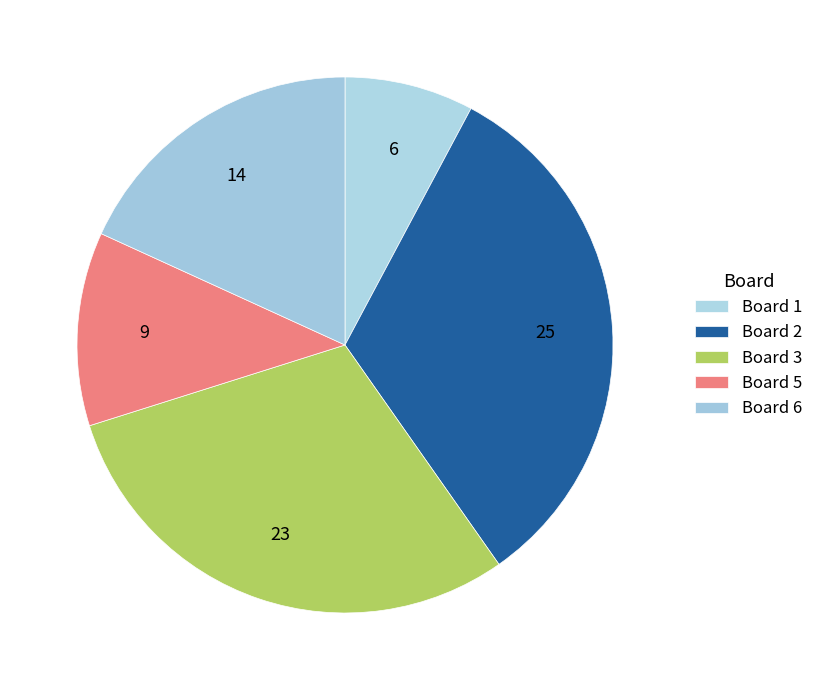

To the nearest percent, what percentage of the pie is Board 5?

12%